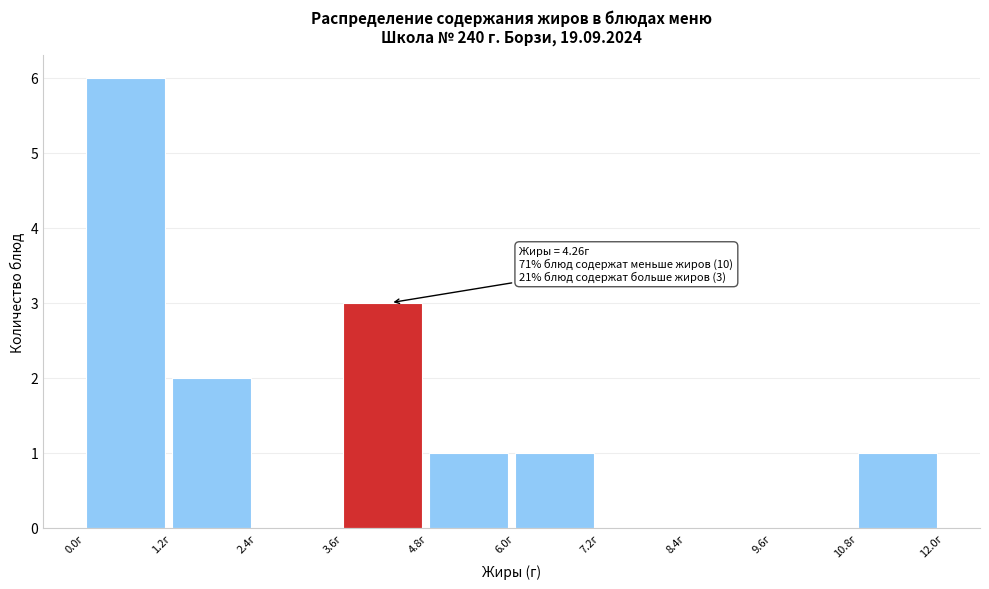

Over which range of the x-axis is the bar tallest?

0.0 to 1.2